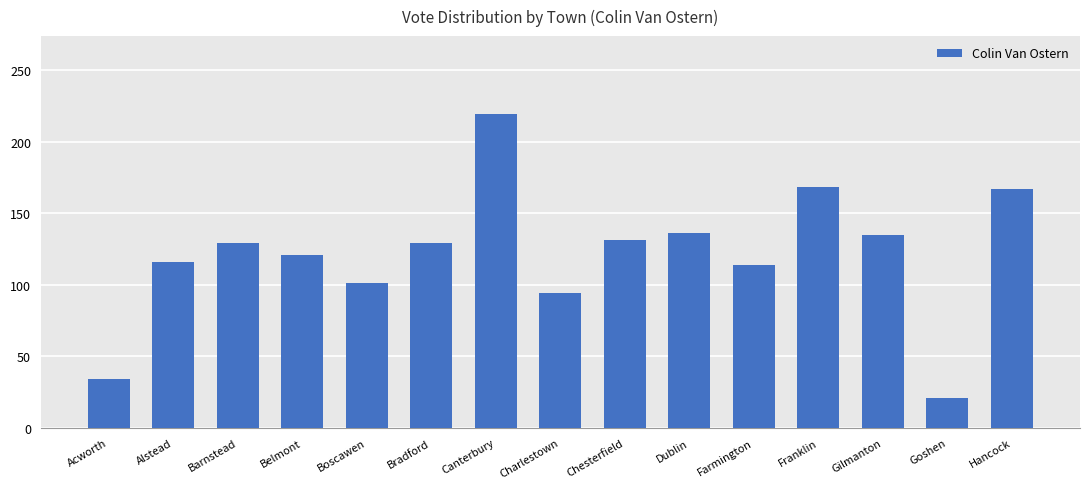

What is the average value?

121